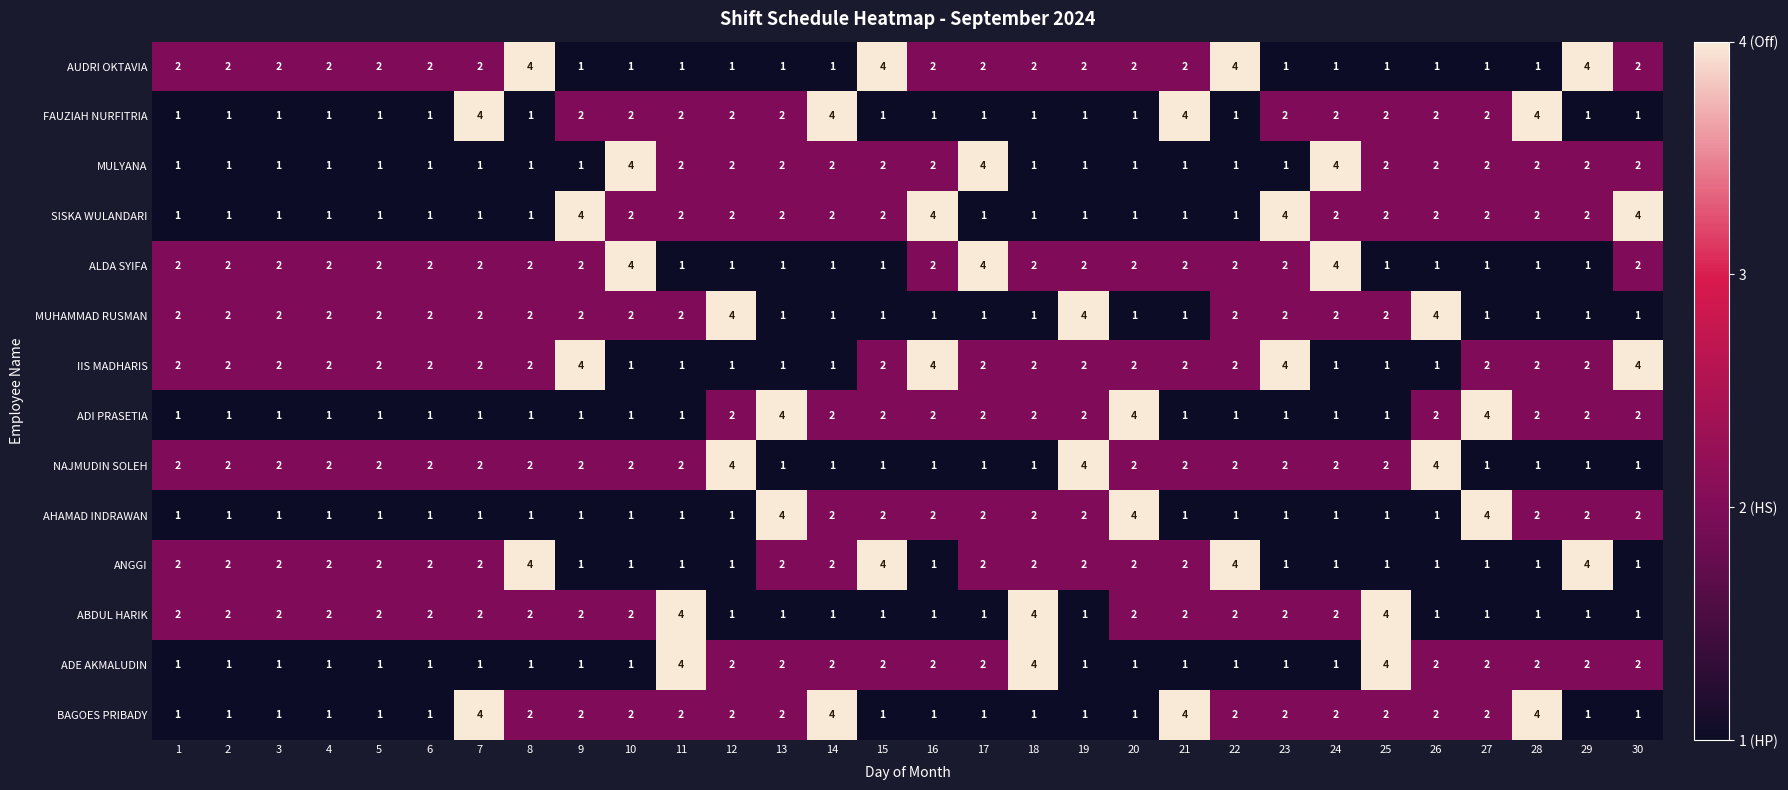

What is the highest value of the FAUZIAH NURFITRIA series?

4